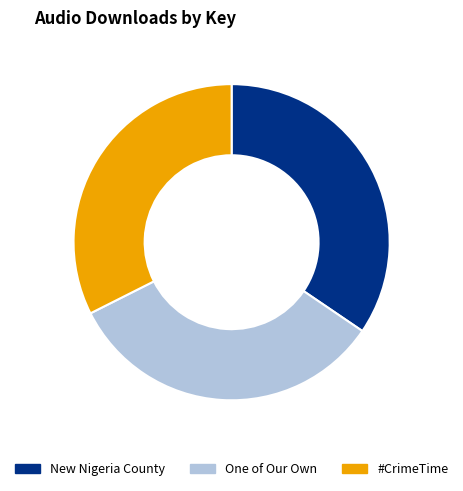

Which has a higher value, New Nigeria County or One of Our Own?

New Nigeria County